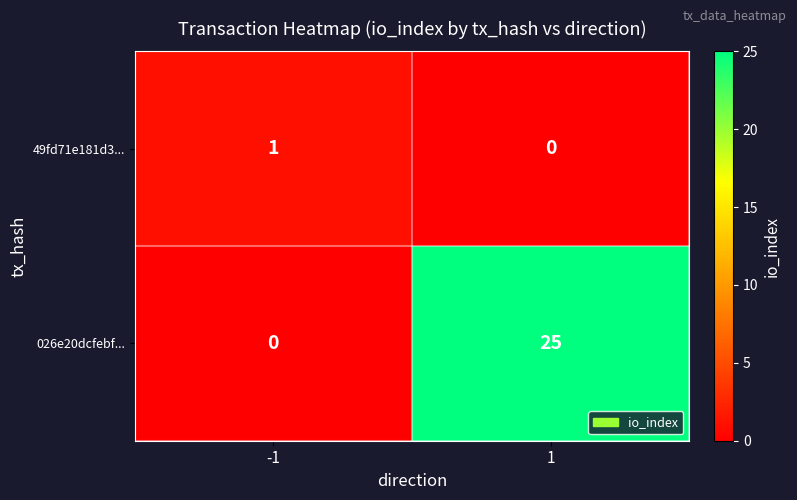

What is the maximum value for 026e20dcfebf...?

25